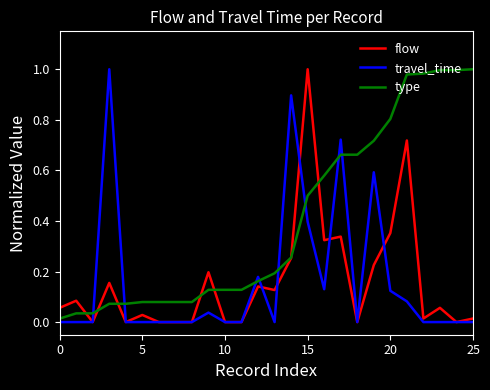

What are all the series names shown in the legend?

flow, travel_time, type